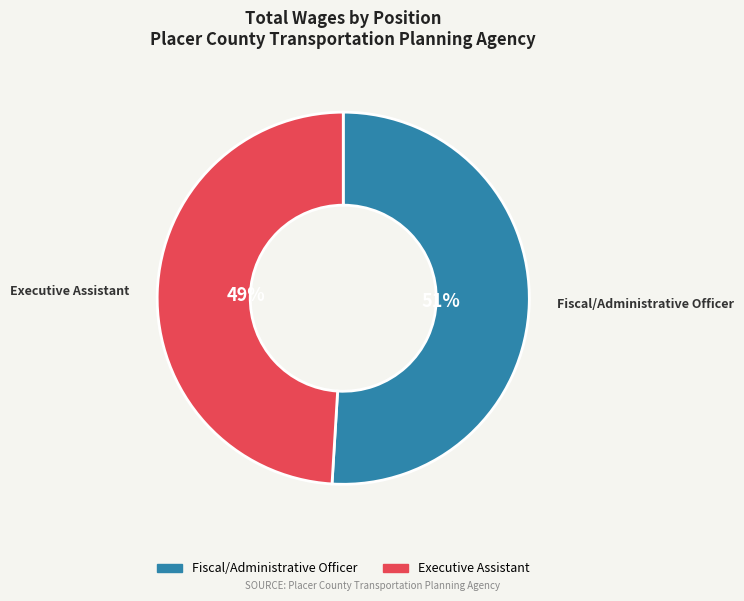

How many slices are in this pie chart?

2